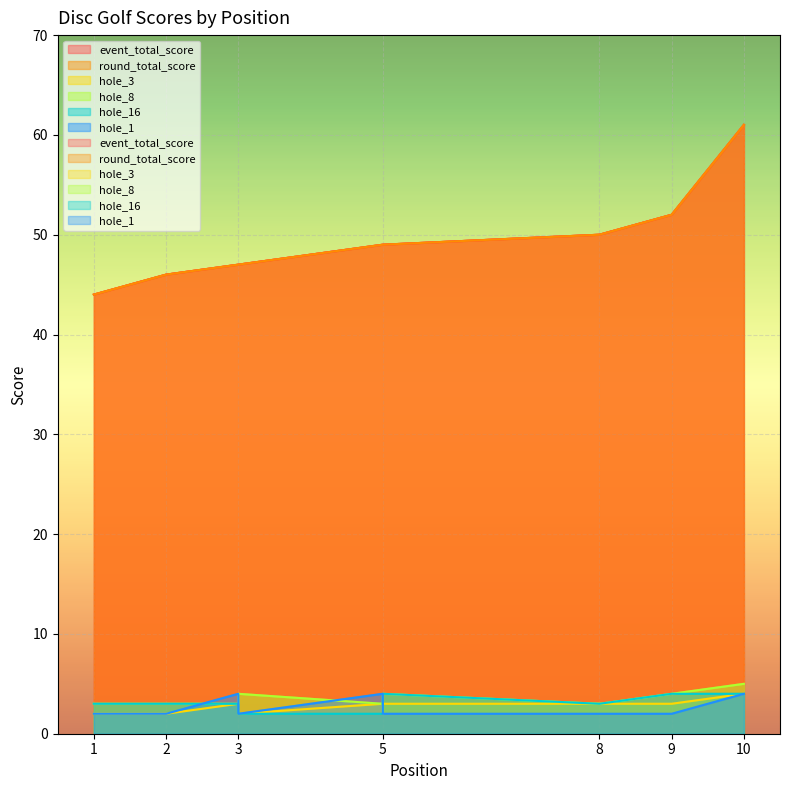

The value of hole_1 at 5 is 5. True or false?

False